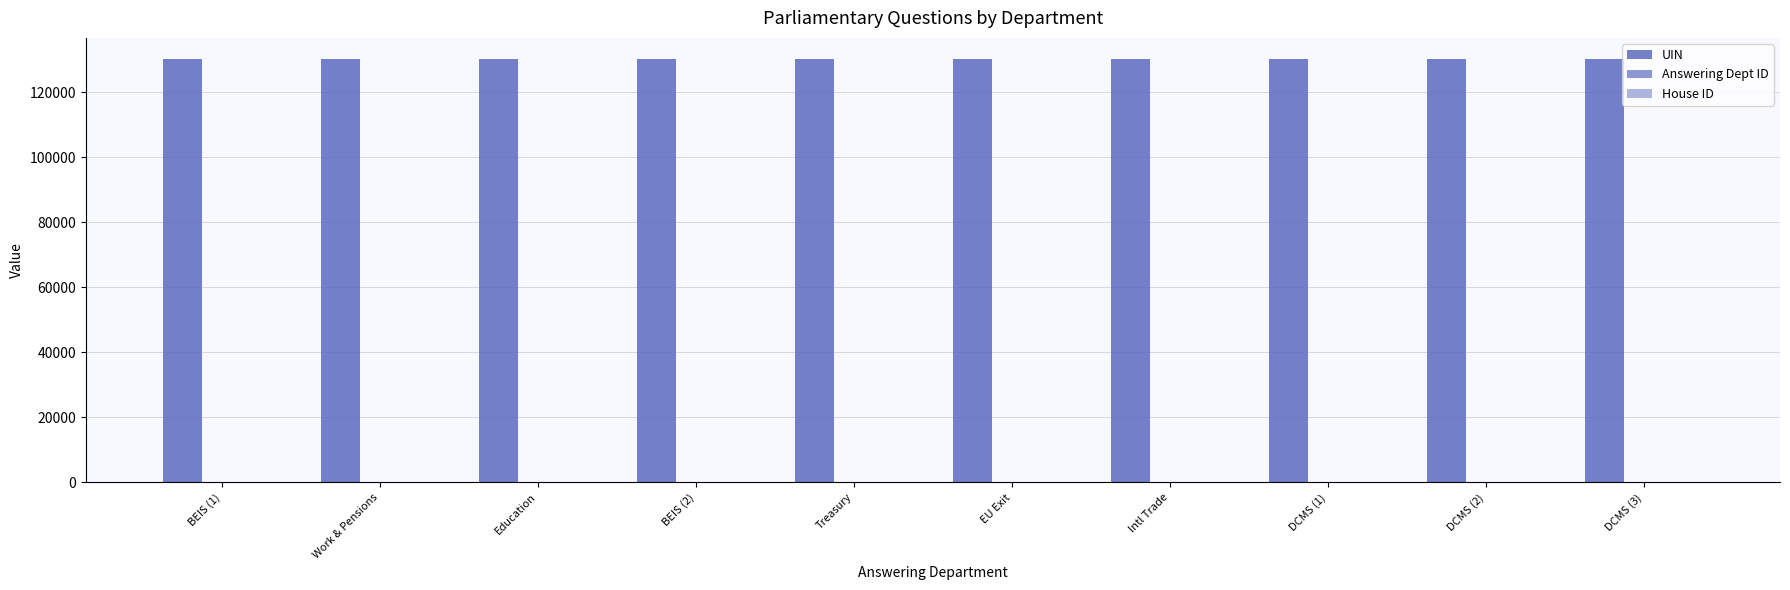

The UIN series shows 130271 at Education. True or false?

True